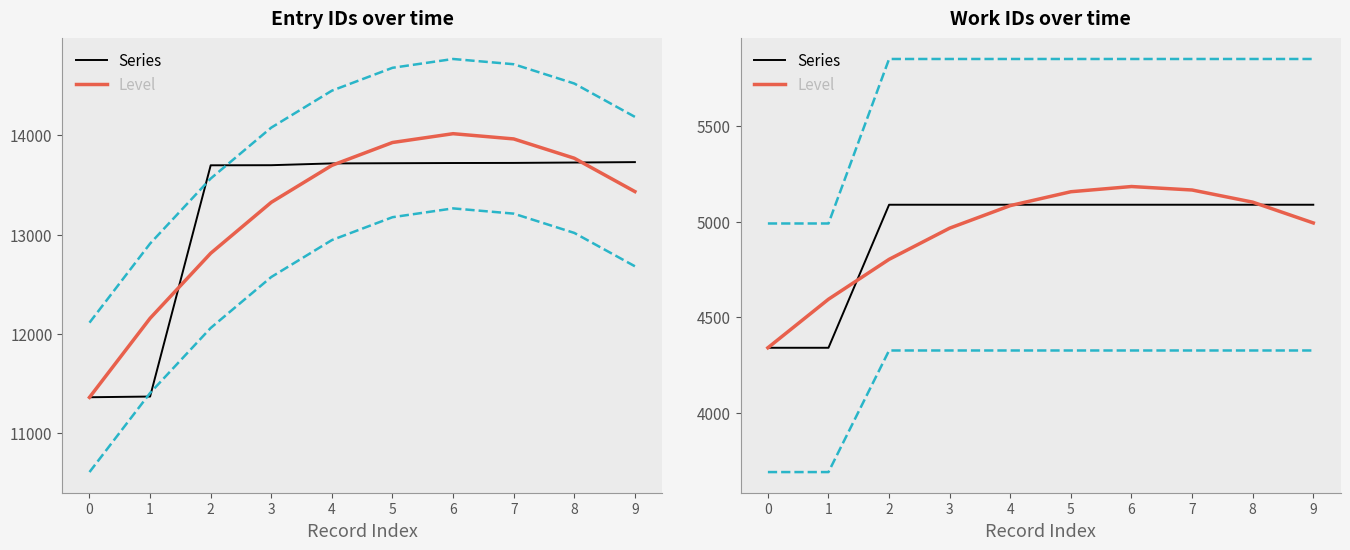

At which category is the sum across all series the highest?

6